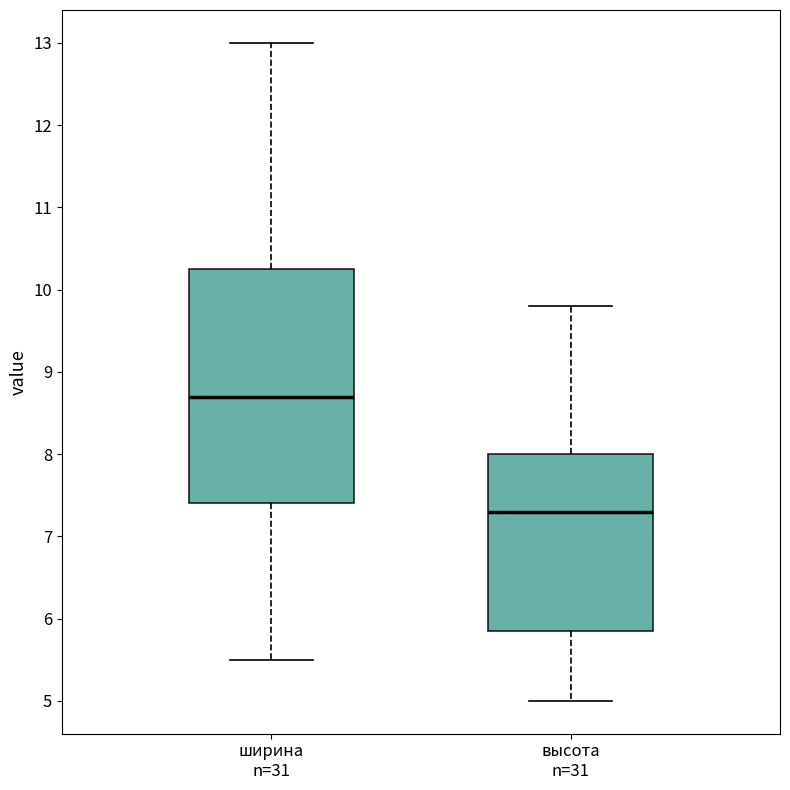

Reading left to right, transcribe this box plot: for each box, give where its median line is, the range the box spans, and where its two whiskers end, as read against the y-axis. The values are not printed on the chart, so give them approximately, as read against the axis.

ширина n=31: median 8.7, box 7.4 to 10.3, whiskers 5.5 to 13.0
высота n=31: median 7.3, box 5.9 to 8.0, whiskers 5.0 to 9.8